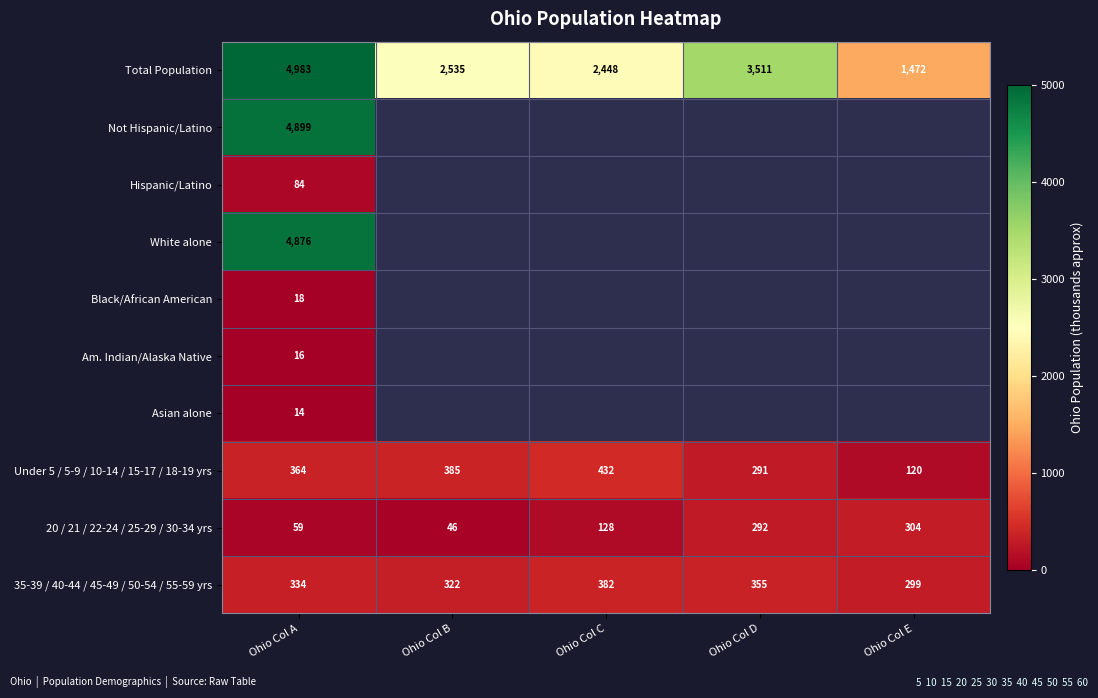

True or false: 35-39 / 40-44 / 45-49 / 50-54 / 55-59 yrs has a value of 334 at Ohio Col A.

True